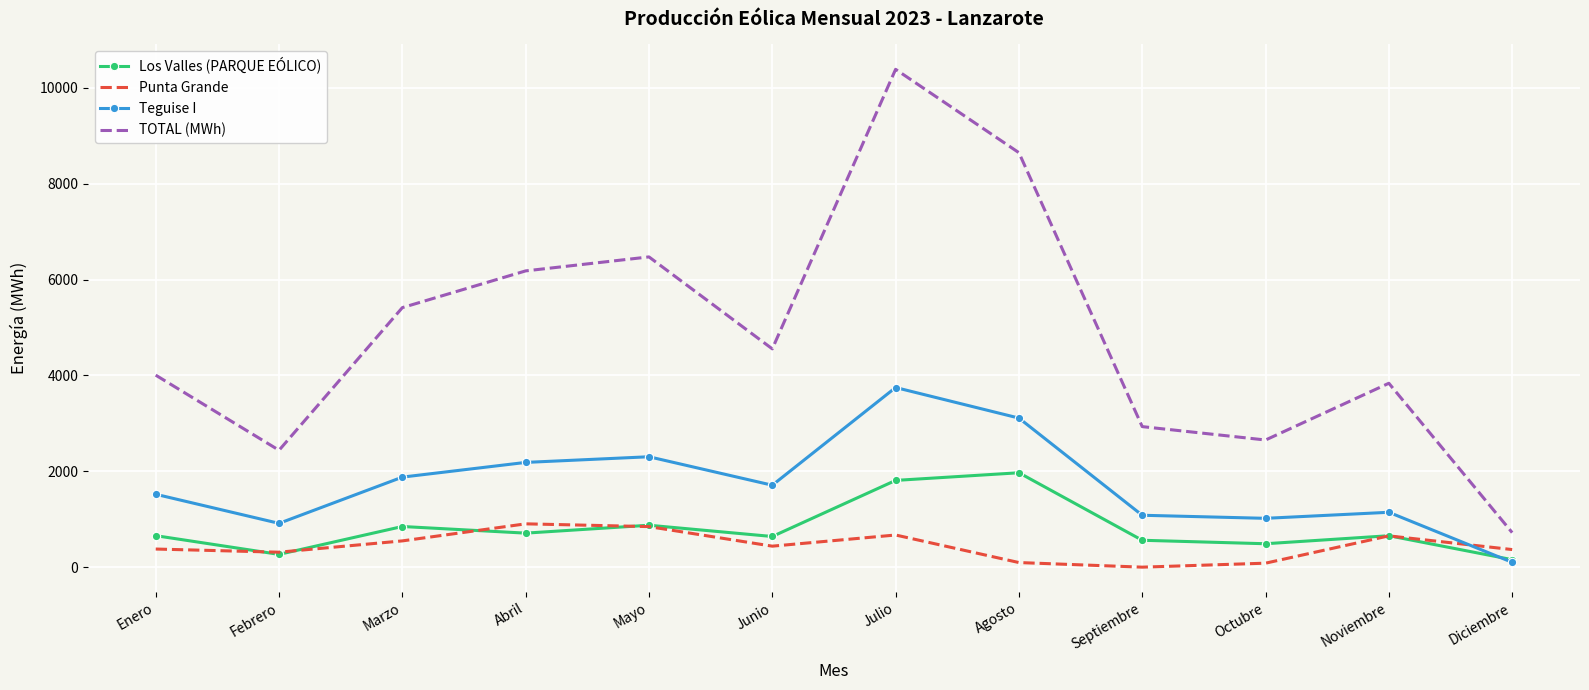

Between Agosto and Noviembre, which series saw the biggest shift?

TOTAL (MWh)